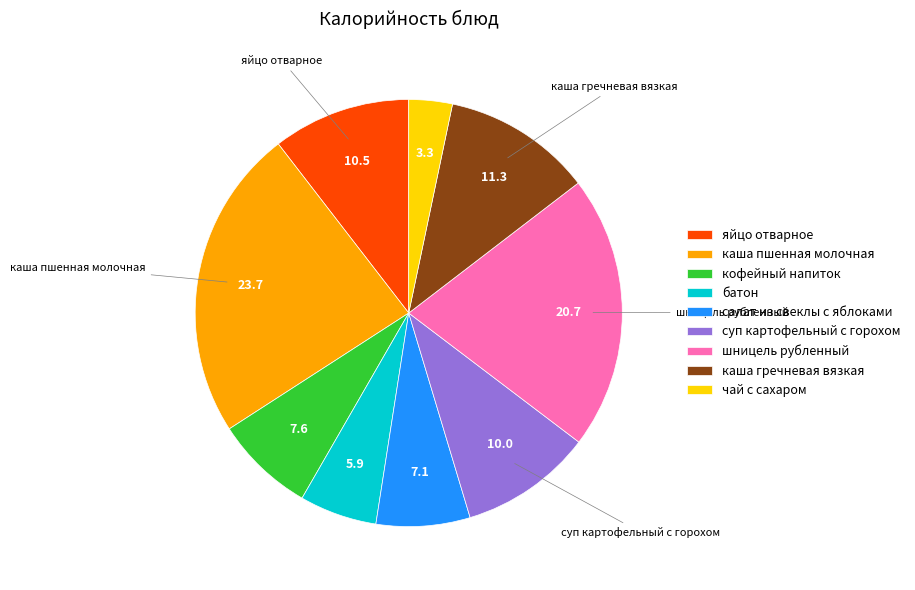

Is it true that суп картофельный с горохом is 1% of the pie?

False